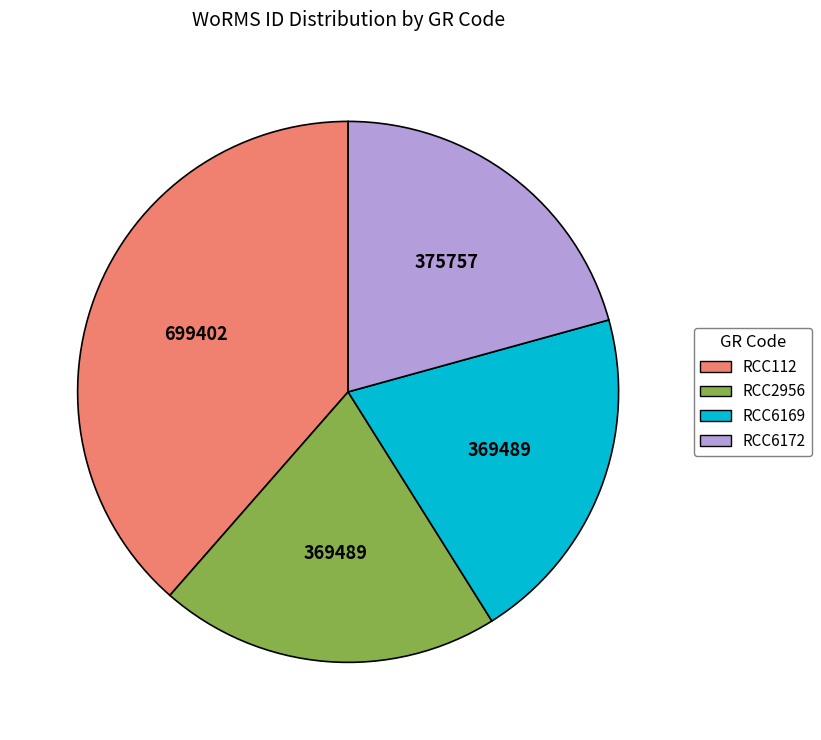

Is the sum of RCC6169 and RCC6172 greater than half?

No